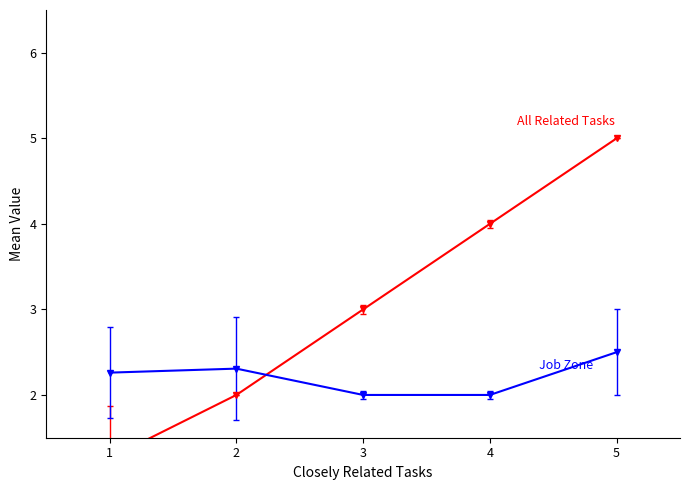

Is the value of Job Zone at 1 greater than the value of All Related Tasks at 5?

No